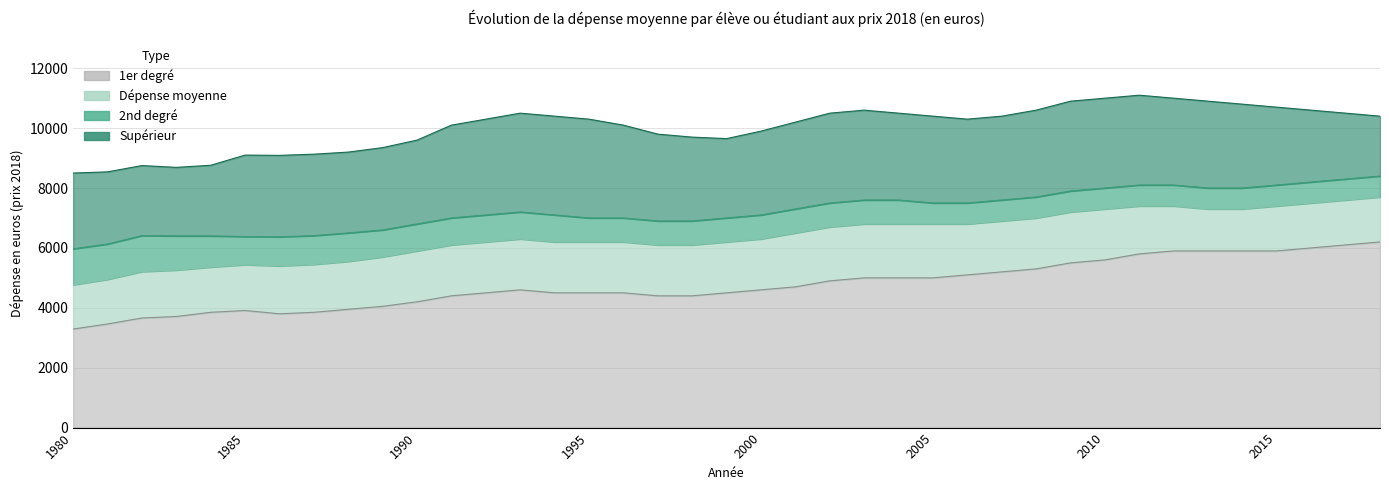

The value of 2nd degré at 1983 is 6400. True or false?

True